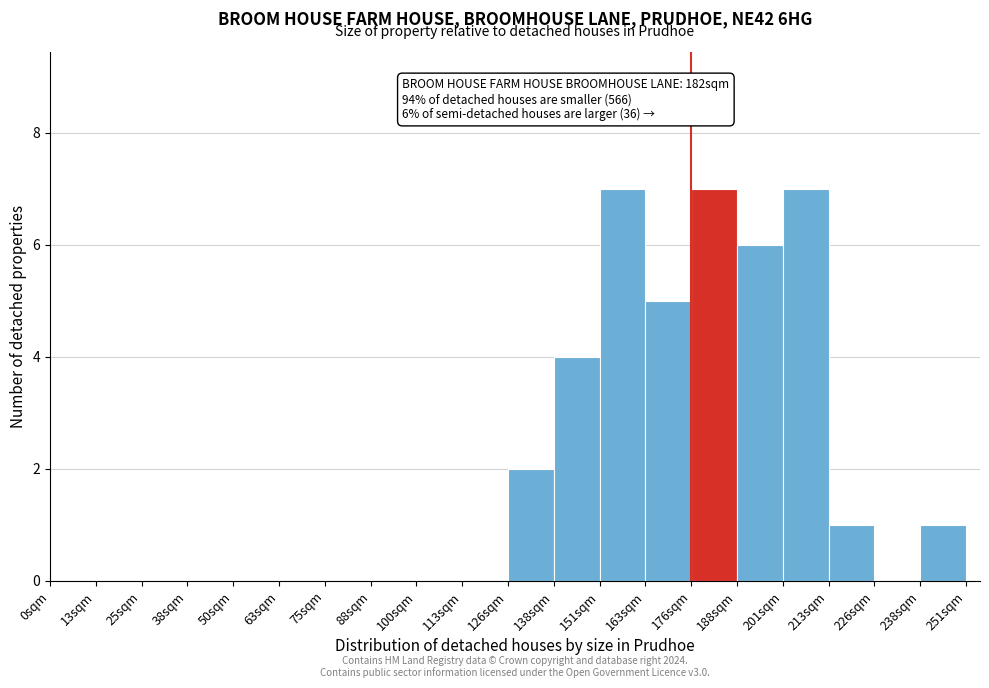

Reading left to right, transcribe all the data shown in this chart.

0sqm=0	13sqm=0	25sqm=0	38sqm=0	50sqm=0	63sqm=0	75sqm=0	88sqm=0	100sqm=0	113sqm=0	126sqm=2	138sqm=4	151sqm=7	163sqm=5	176sqm=7	188sqm=6	201sqm=7	213sqm=1	226sqm=0	238sqm=1